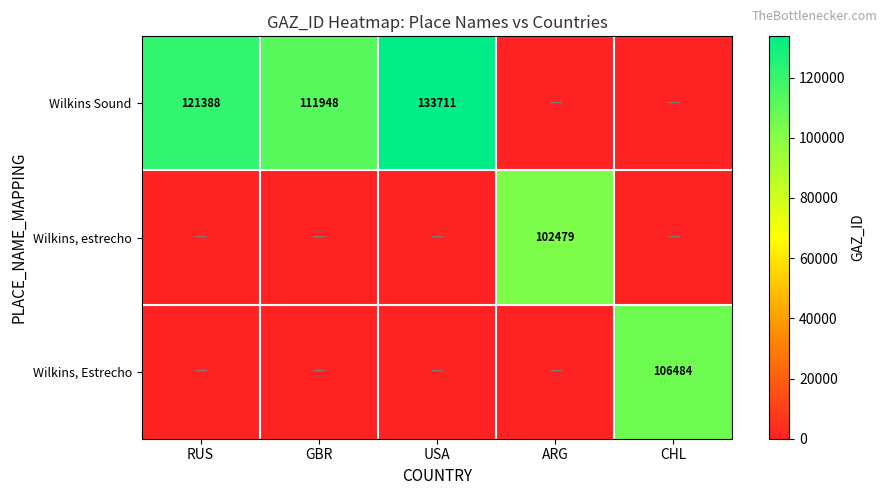

How many categories are shown in the chart?

5